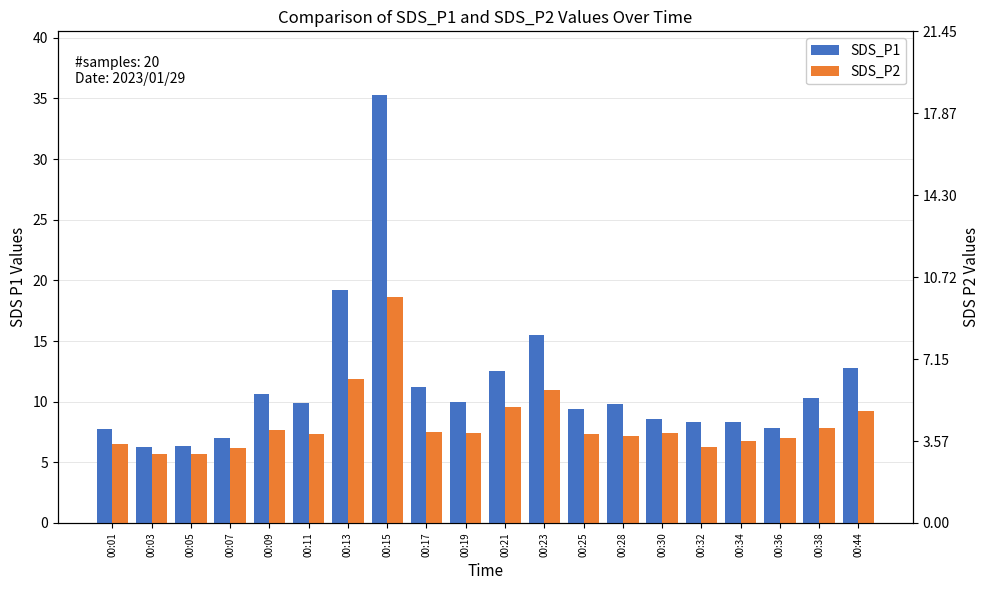

Is the value of SDS_P1 at 00:07 greater than the value of SDS_P2 at 00:23?

No